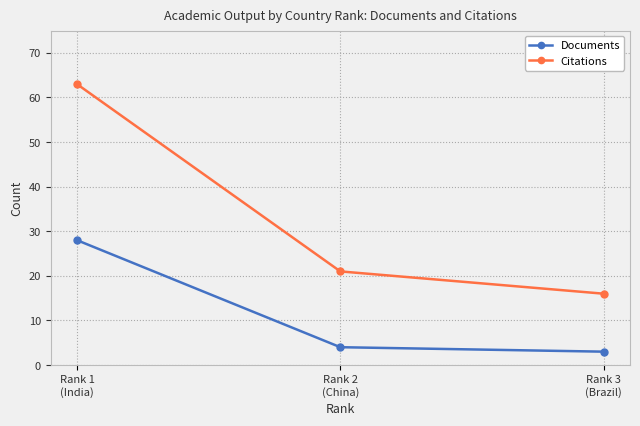

What is the difference between the maximum and minimum values in the Citations series?

47